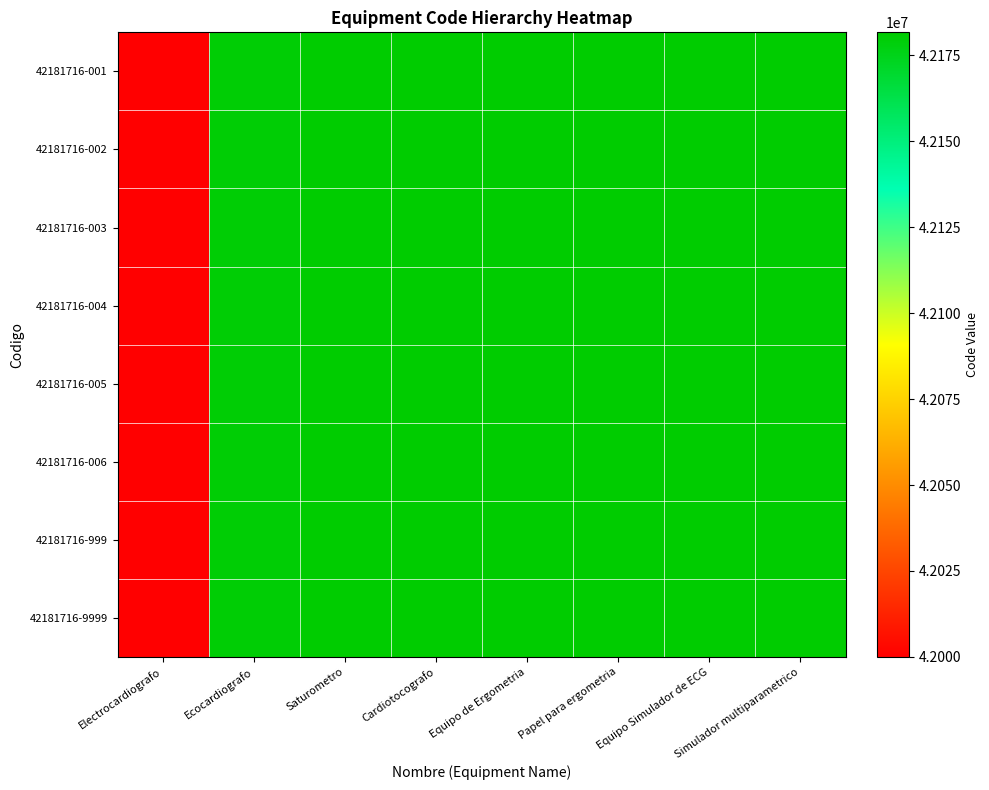

What is the smallest value displayed?

42000000